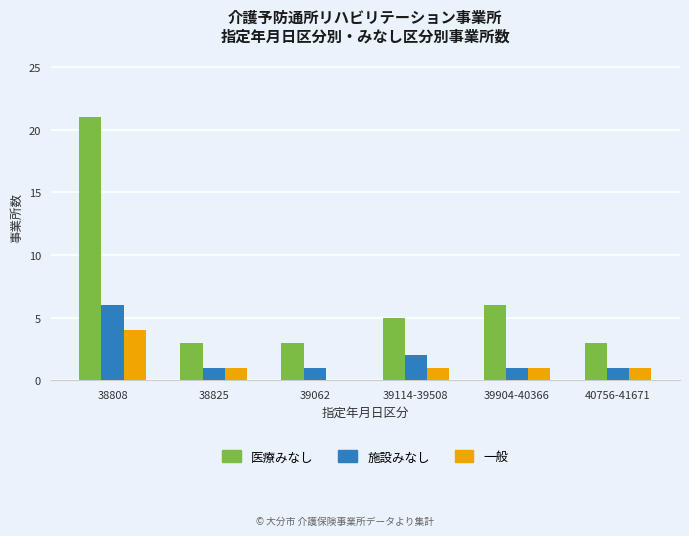

Where is 医療みなし nearest to the value 12?

39904-40366